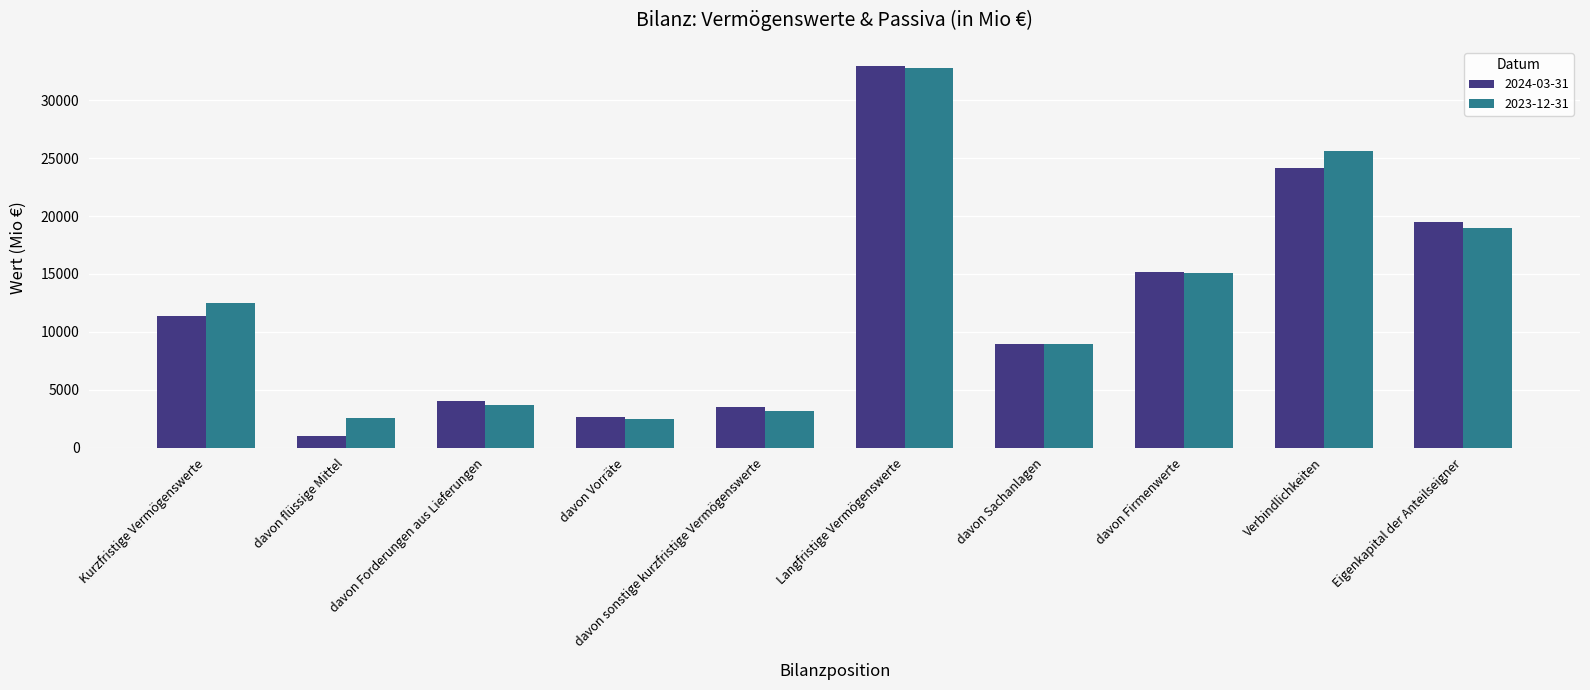

What is the label of the 5th bar from the right?

Langfristige Vermögenswerte